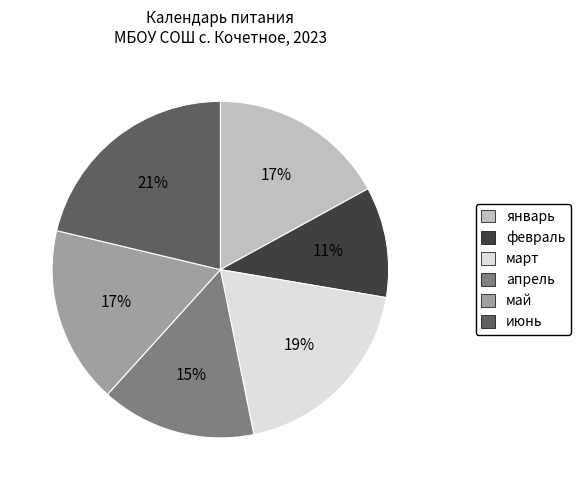

What percentage is the январь slice, to the nearest percent?

17%